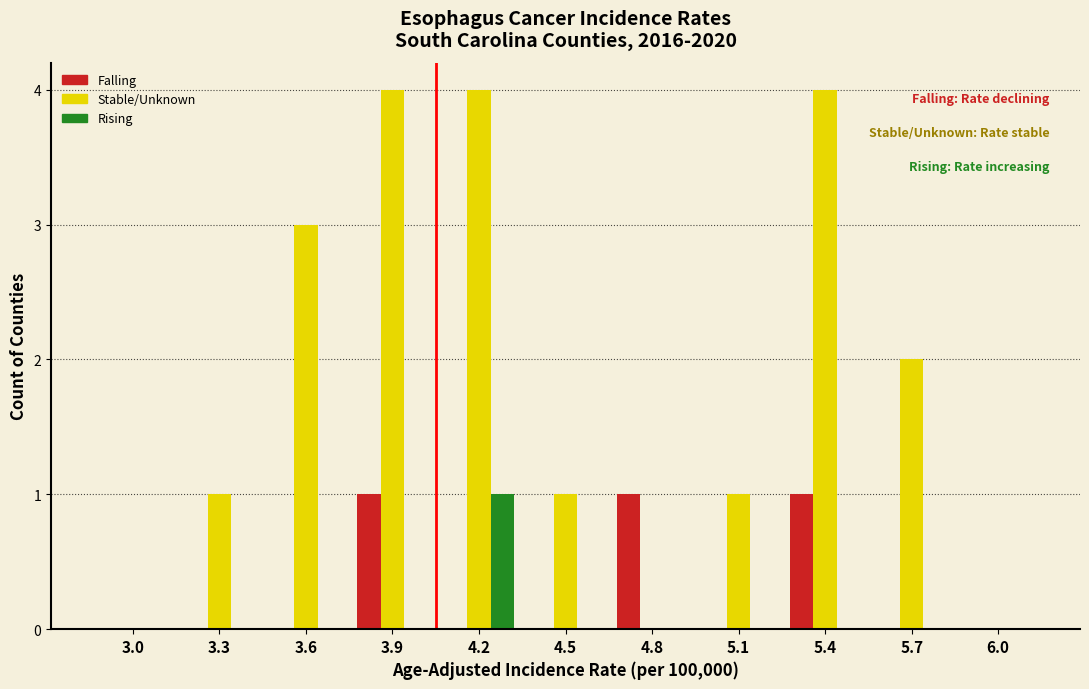

Which series has the largest total across all categories?

Stable/Unknown